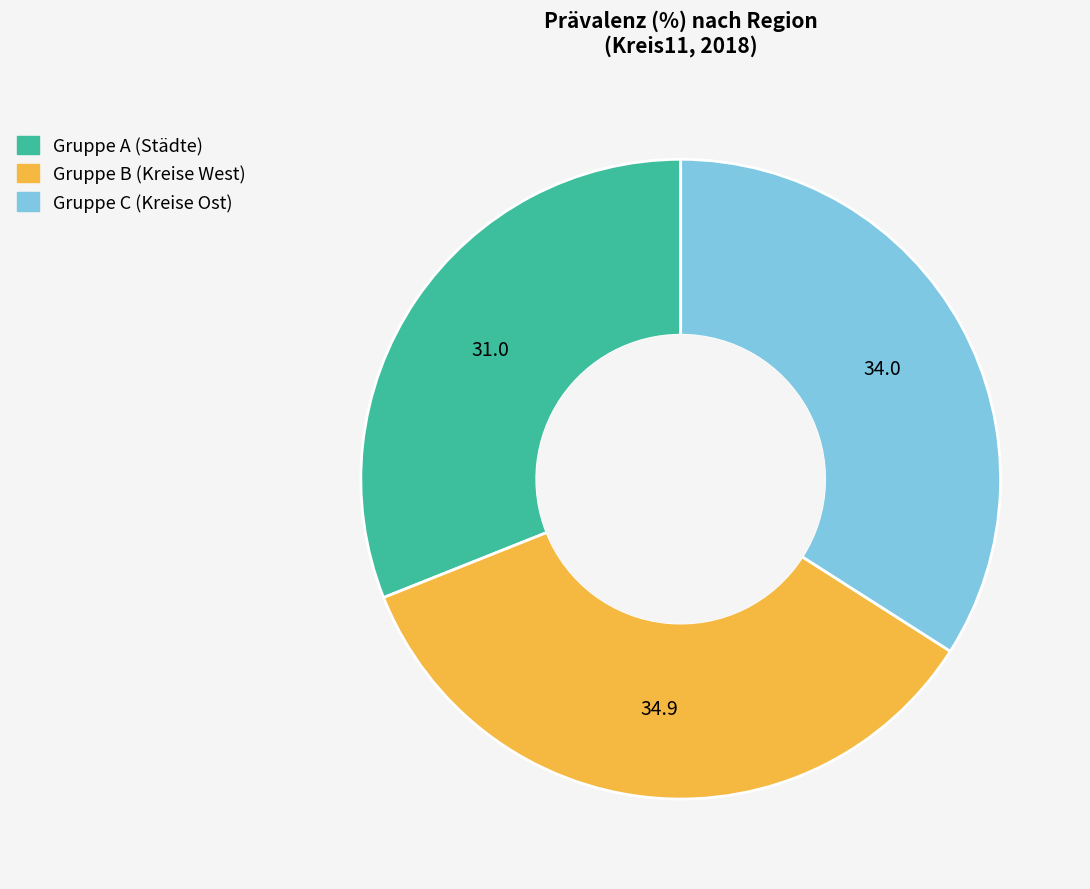

Rank the categories by value from lowest to highest.

Gruppe A (Städte), Gruppe C (Kreise Ost), Gruppe B (Kreise West)